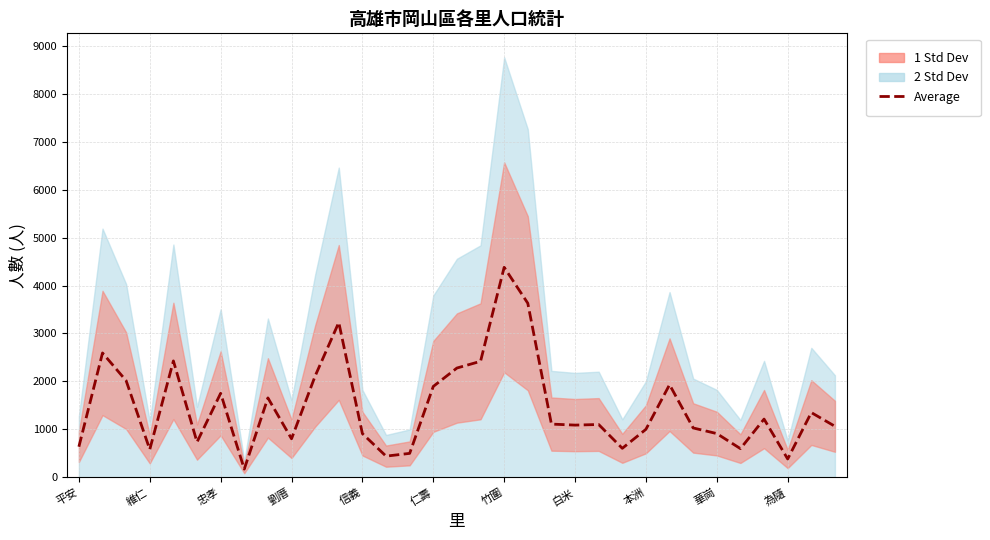

Read the value at 白米.

1089.0